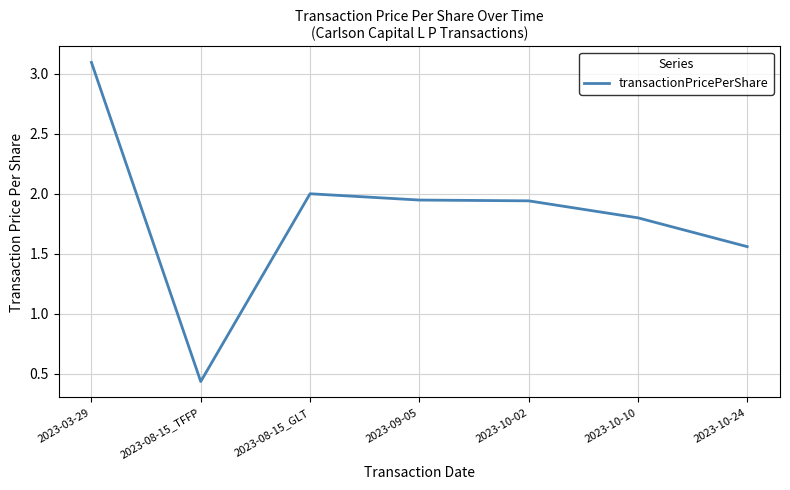

Which label corresponds to the smallest value in the chart?

2023-08-15_TFFP